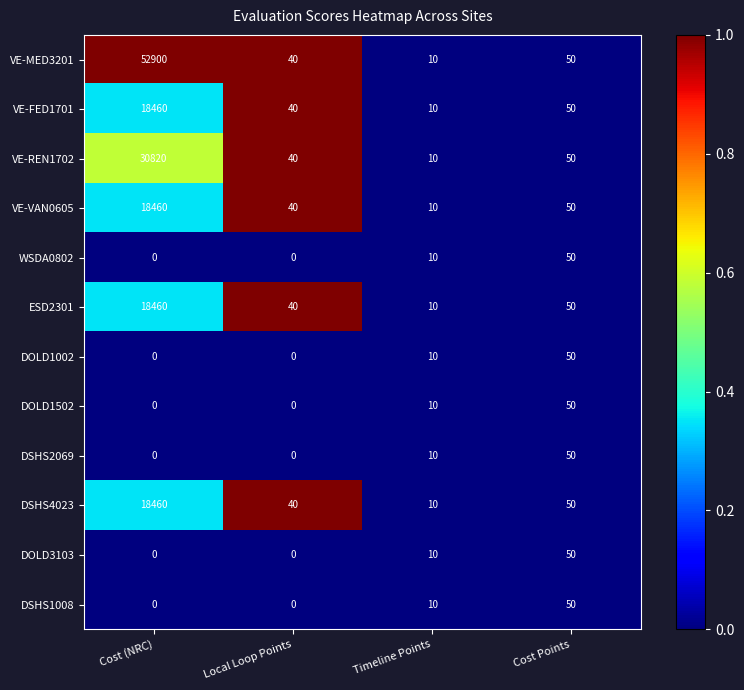

Which series has the widest spread of values?

VE-MED3201